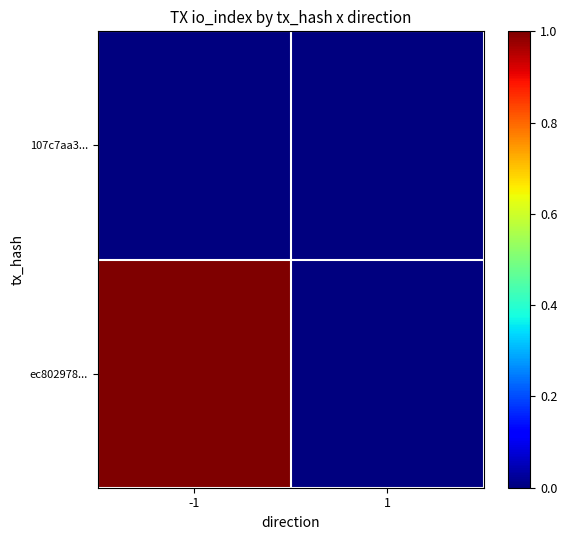

What is the maximum value shown in the chart?

1